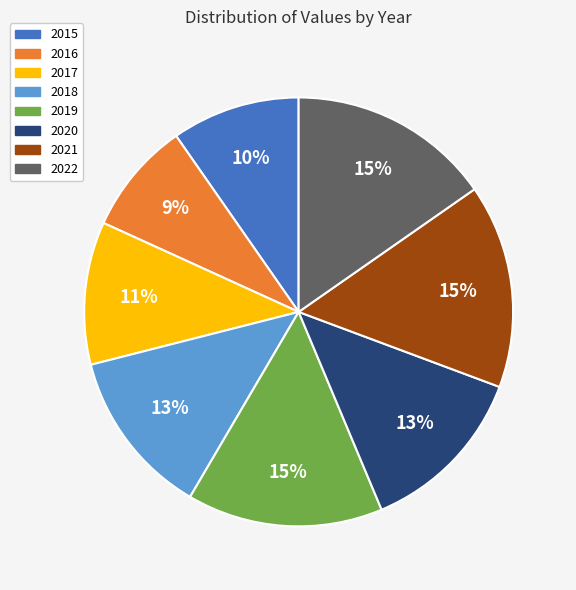

To the nearest percent, what percentage of the pie is 2018?

13%